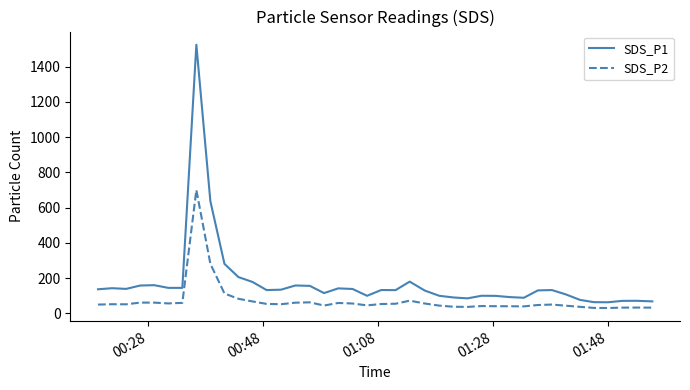

What is the difference between the maximum and minimum values in the SDS_P2 series?

669.6